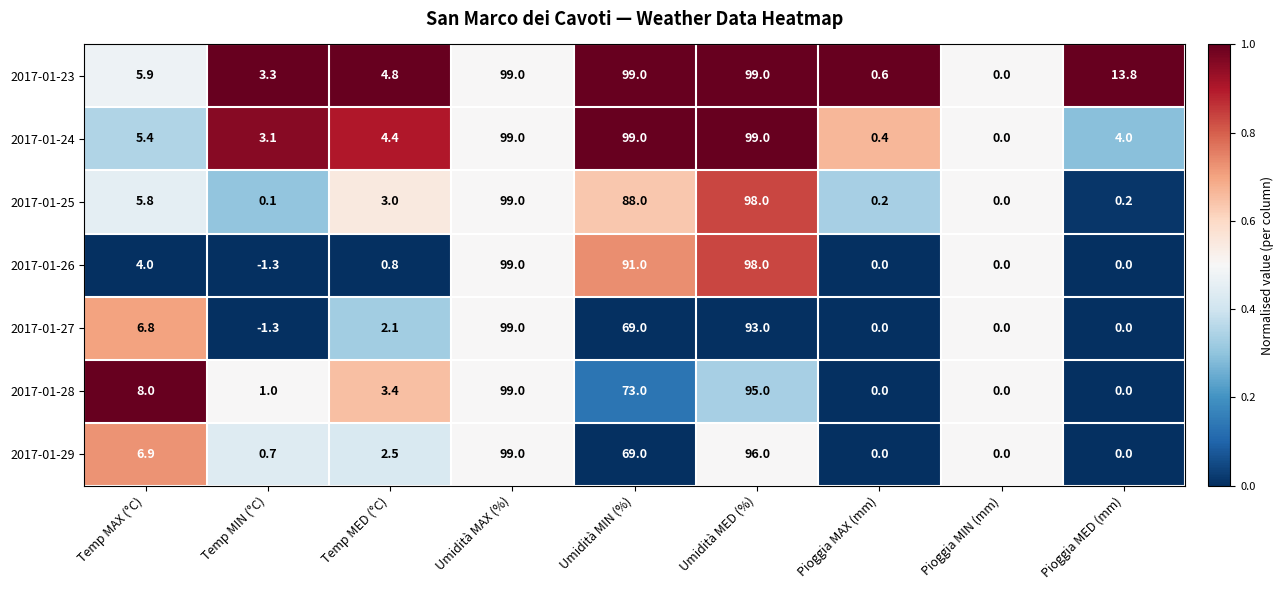

What is the total value across all series at Temp MAX (°C)?

42.8